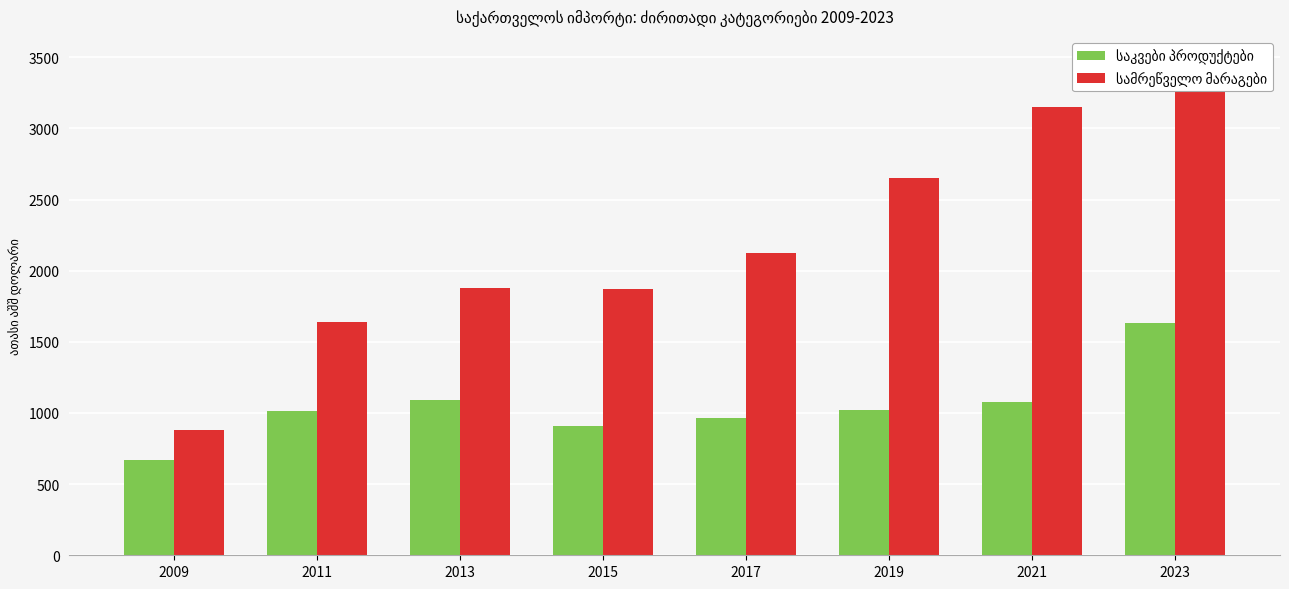

At which category is the sum across all series the highest?

2023